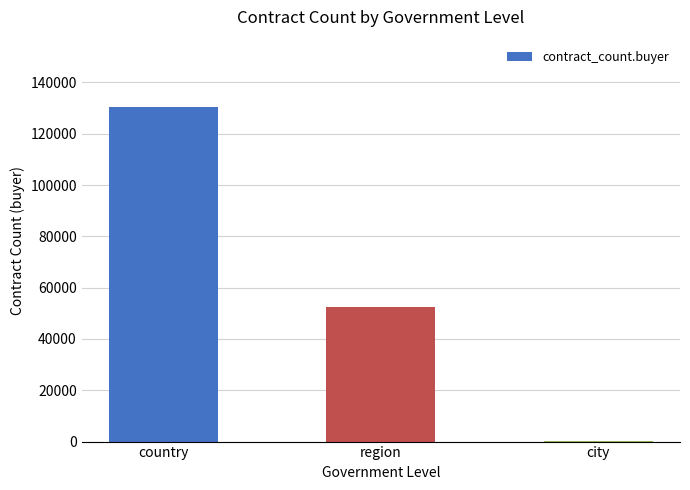

Approximately how many times larger is the value at region compared to country?

0.4